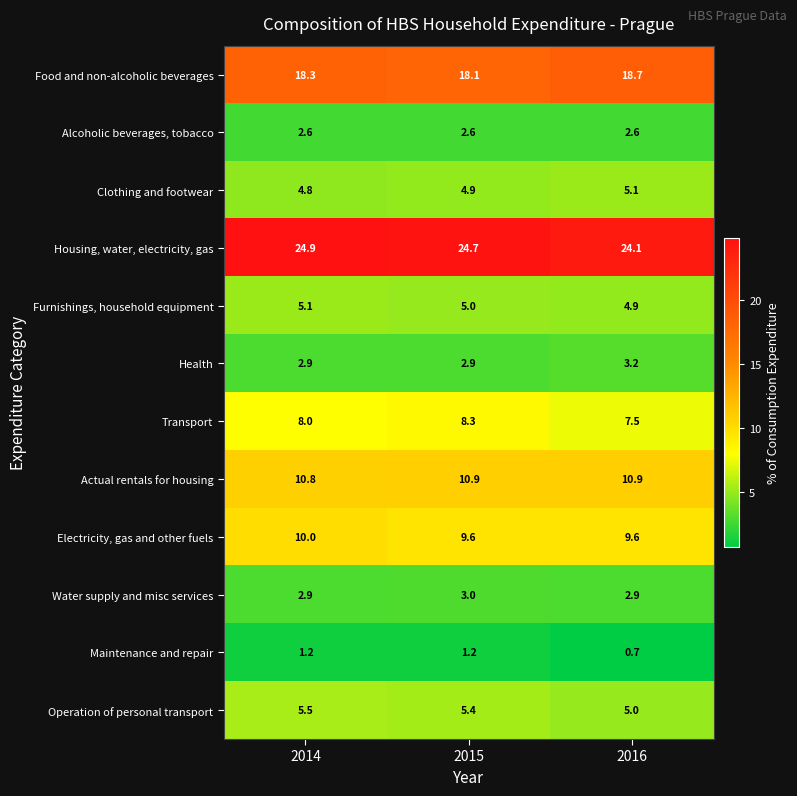

Which series has the largest total across all categories?

Housing, water, electricity, gas